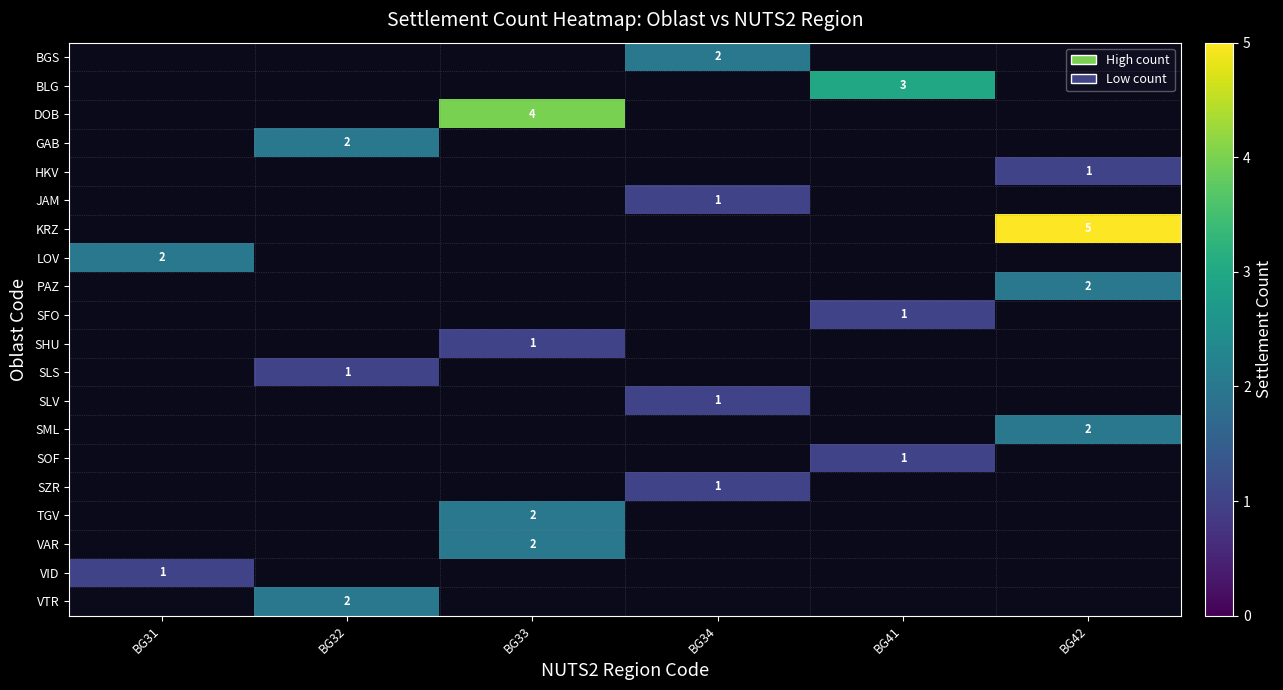

What is the minimum value shown in the chart?

1.0